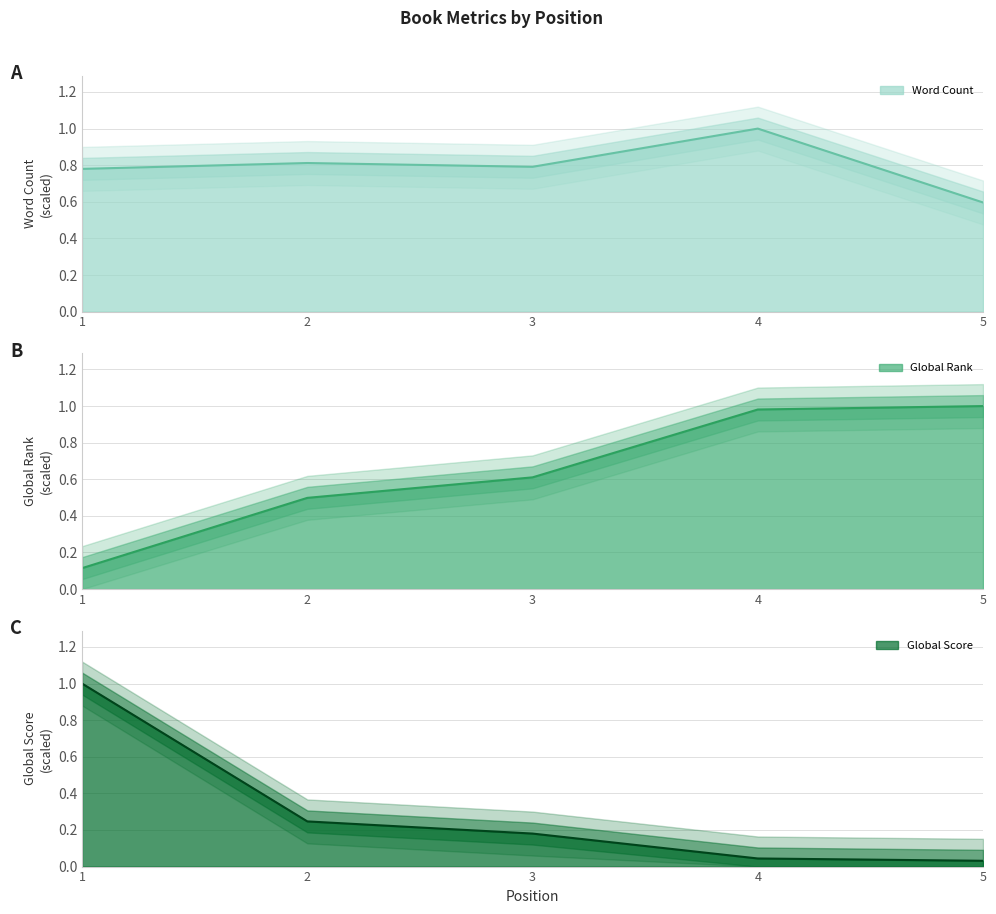

Between 1 and 2, which series saw the biggest shift?

Global Score line